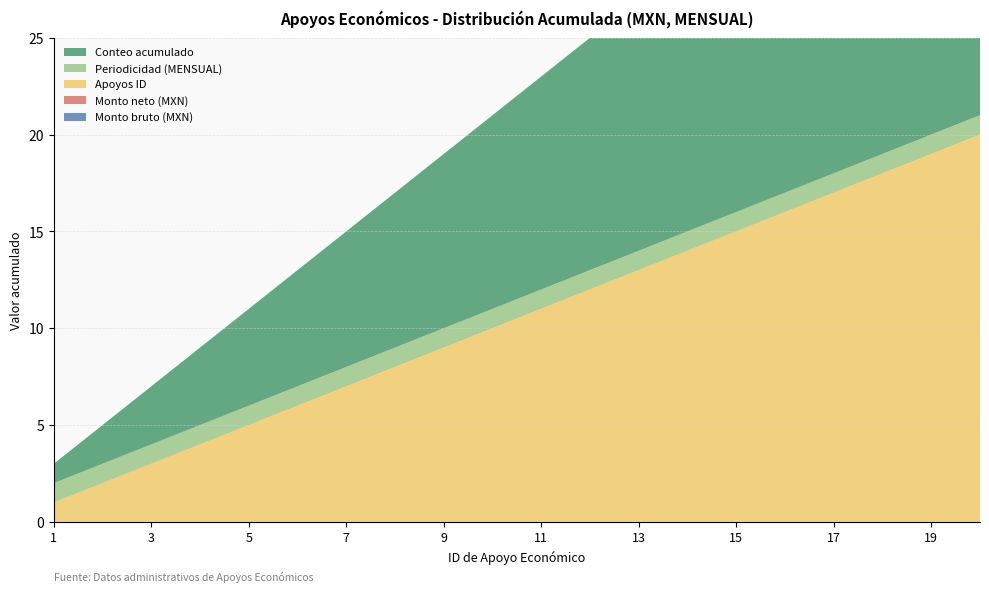

Reading left to right, transcribe all the data shown in this chart.

Monto bruto (MXN): 0	0	0	0	0	0	0	0	0	0	0	0	0	0	0	0	0	0	0	0
Monto neto (MXN): 0	0	0	0	0	0	0	0	0	0	0	0	0	0	0	0	0	0	0	0
Apoyos ID: 1	2	3	4	5	6	7	8	9	10	11	12	13	14	15	16	17	18	19	20
Periodicidad (MENSUAL): 1	1	1	1	1	1	1	1	1	1	1	1	1	1	1	1	1	1	1	1
Conteo acumulado: 1	2	3	4	5	6	7	8	9	10	11	12	13	14	15	16	17	18	19	20